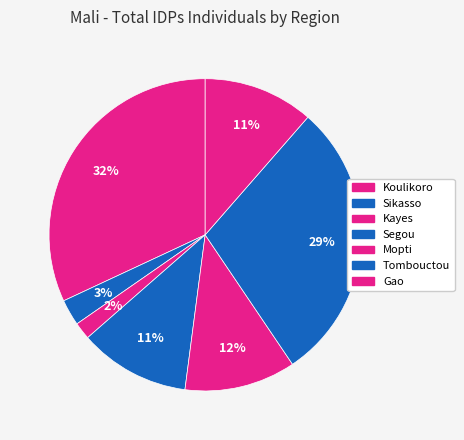

Does Kayes represent more than half of the total?

No